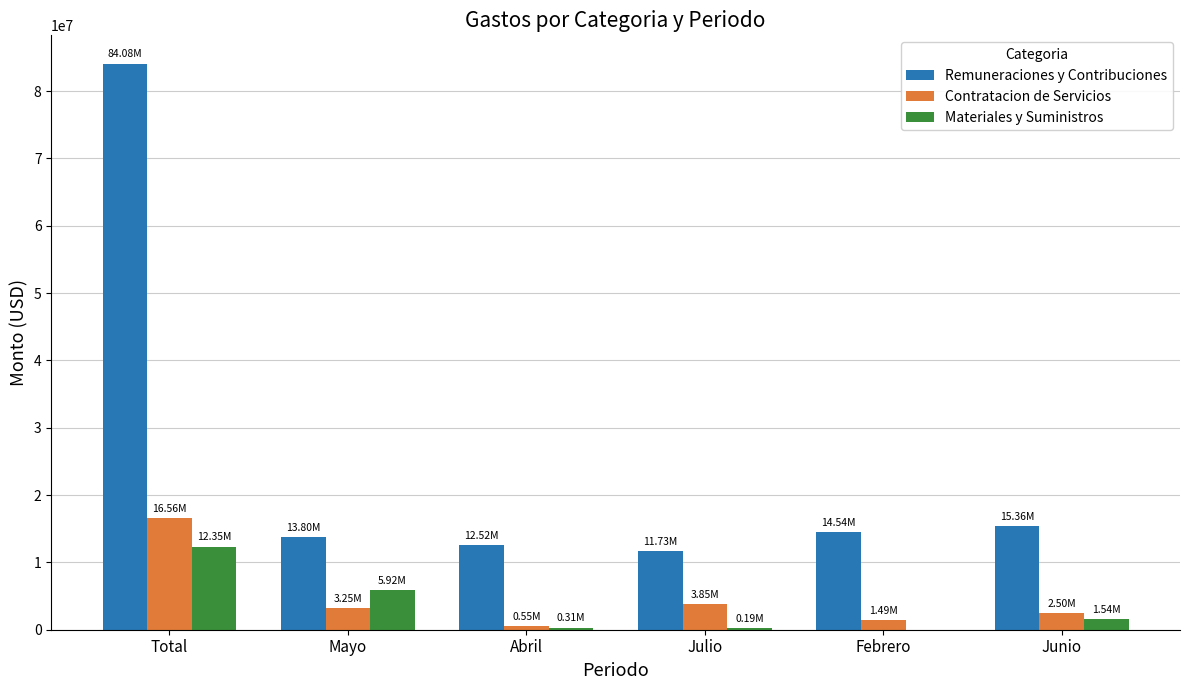

What is the sum of all Contratacion de Servicios values?

28190425.0